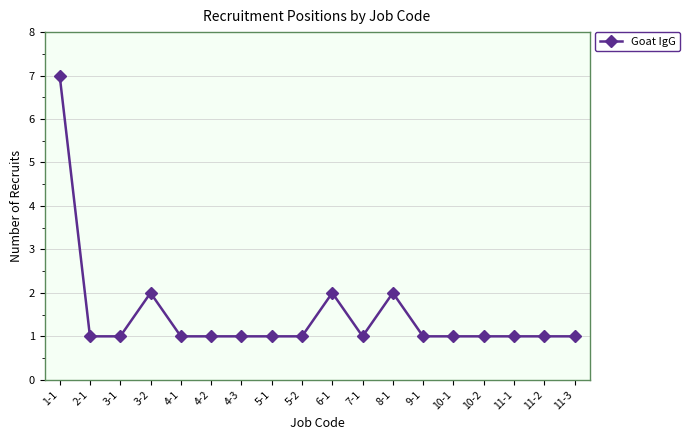

Between 7-1 and 6-1, which is larger?

6-1